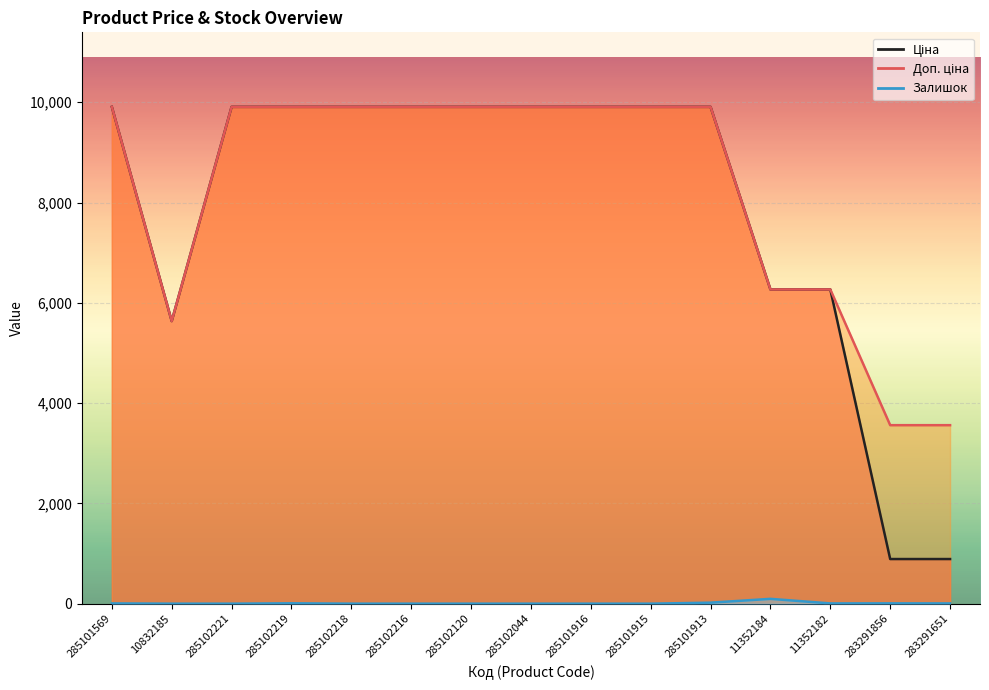

At which label does Ціна first exceed 9908?

285101569